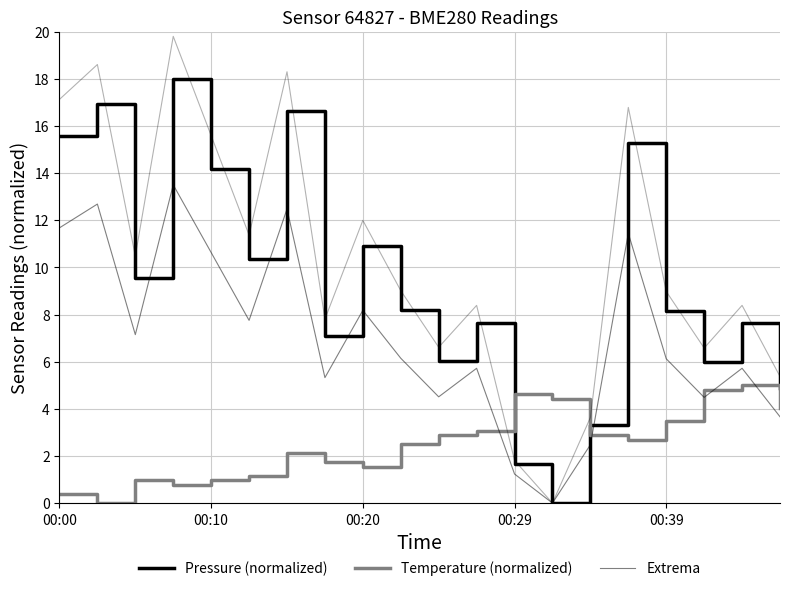

Where do Pressure (normalized) and Temperature (normalized) first cross each other?

11 and 12